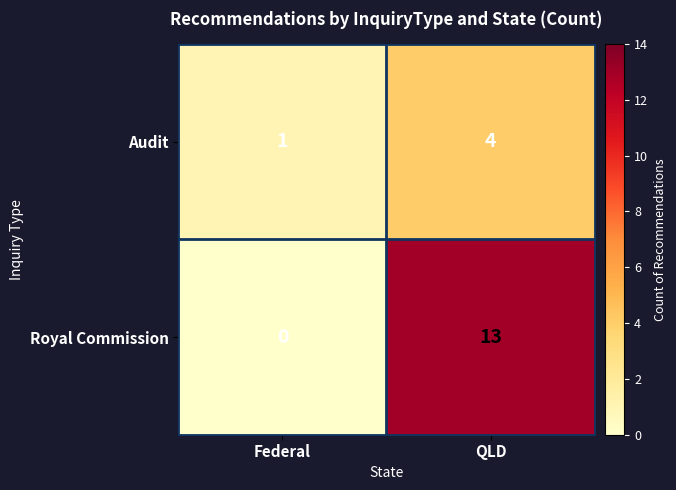

Count the number of categories in the chart.

2